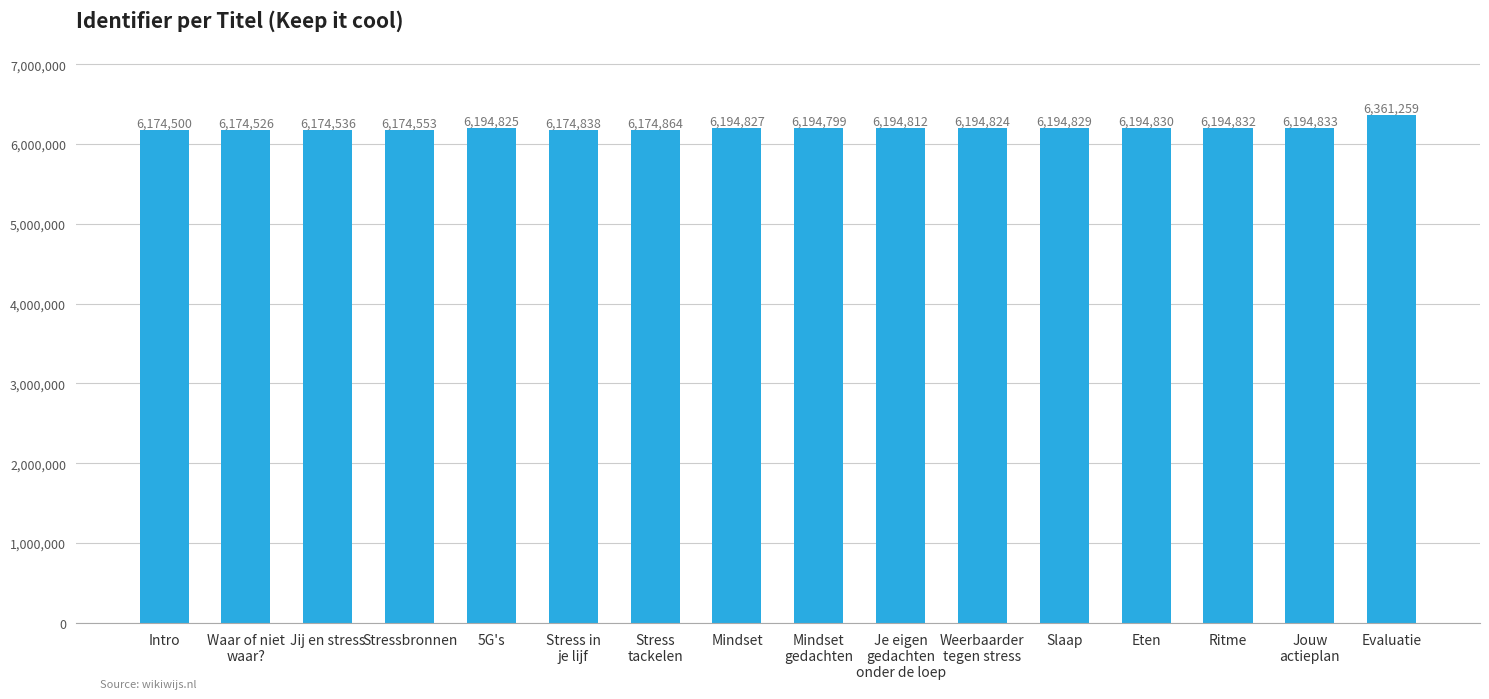

What is the sum of all values?

99162487